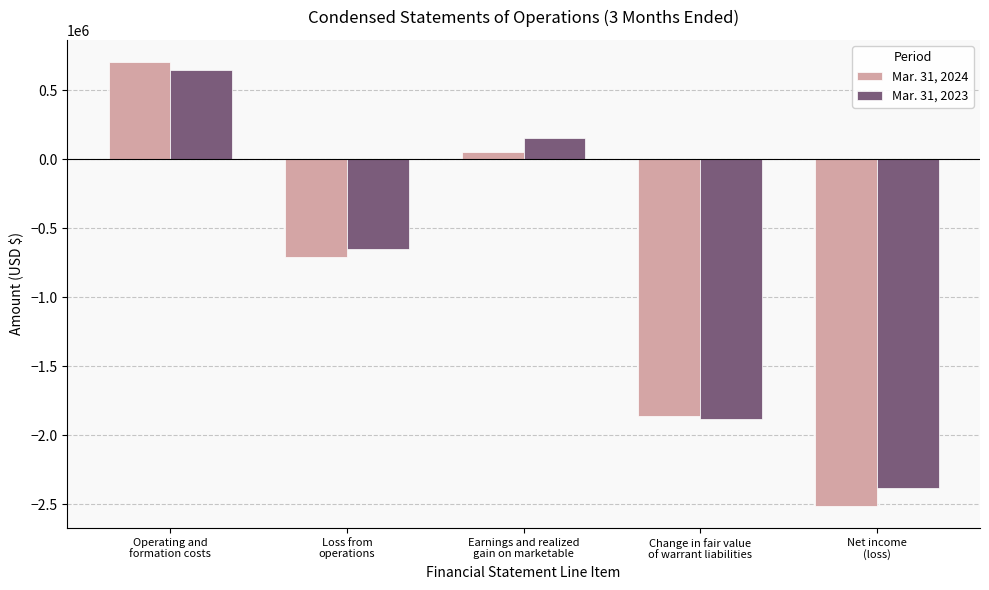

What is the sum of all Mar. 31, 2023 values?

-4110469